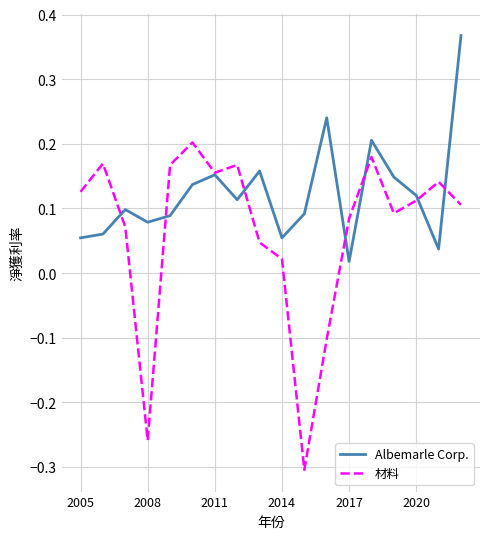

Which series ends up on top after the final intersection of 材料 and Albemarle Corp.?

Albemarle Corp.